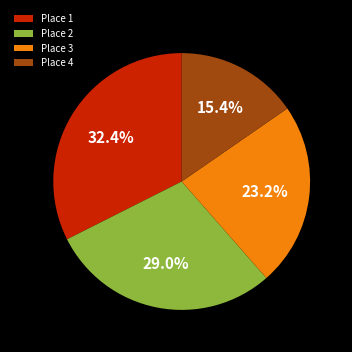

Rank the categories by value from highest to lowest.

Place 1, Place 2, Place 3, Place 4